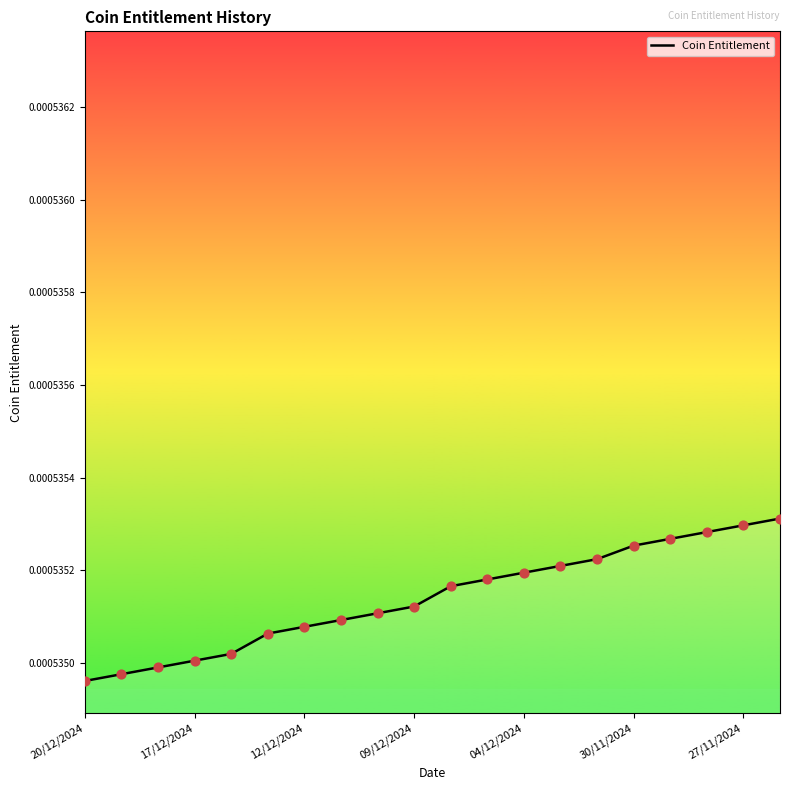

Is this an area chart (filled region under the line)?

Yes